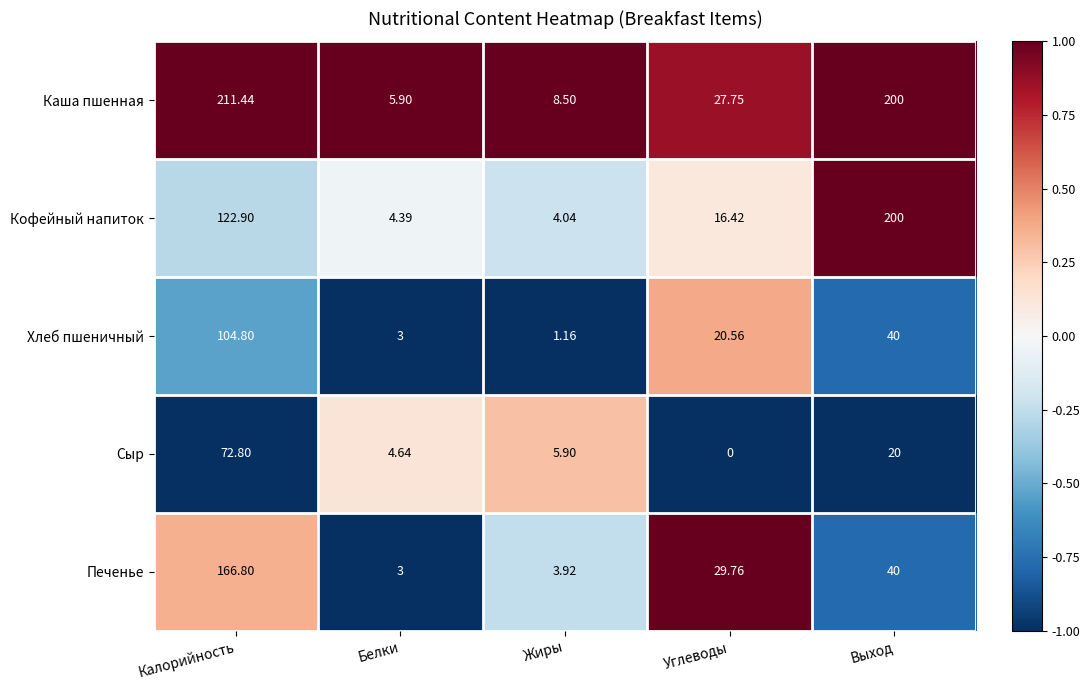

Where does the Каша пшенная series first go above 27?

Калорийность